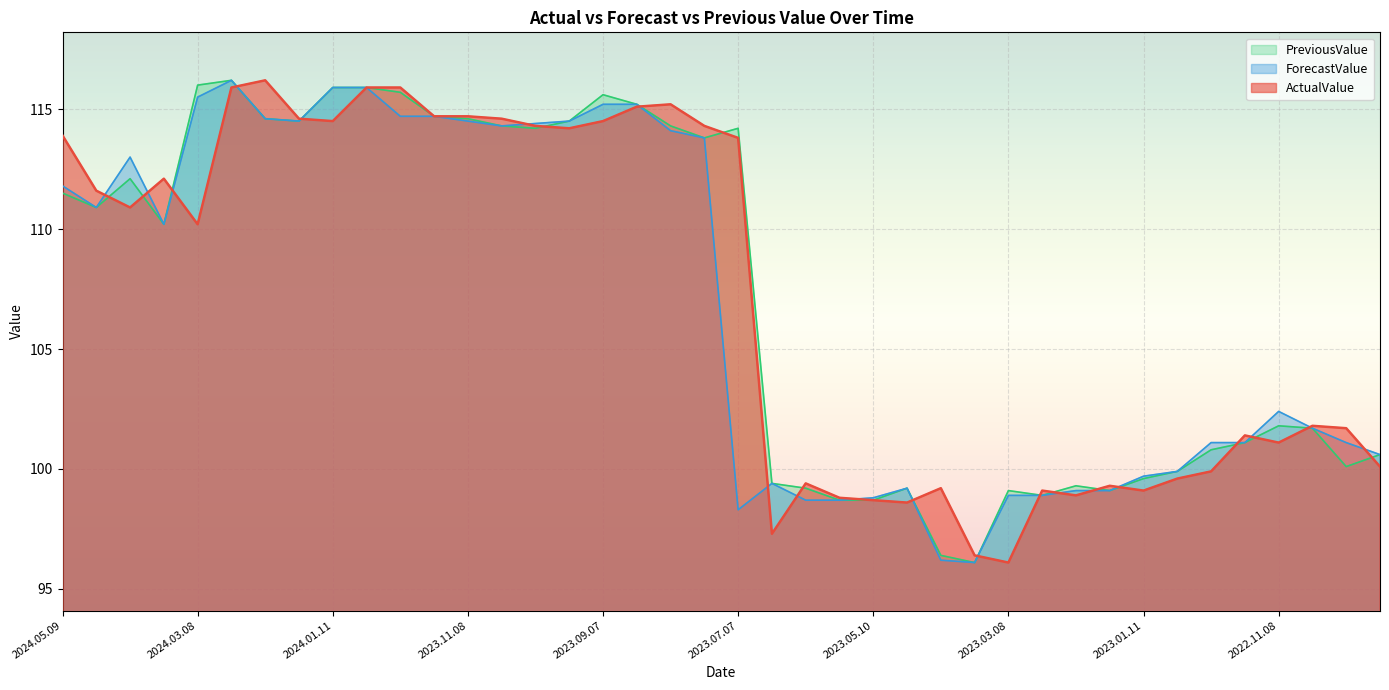

What is the maximum value shown in the chart?

116.2